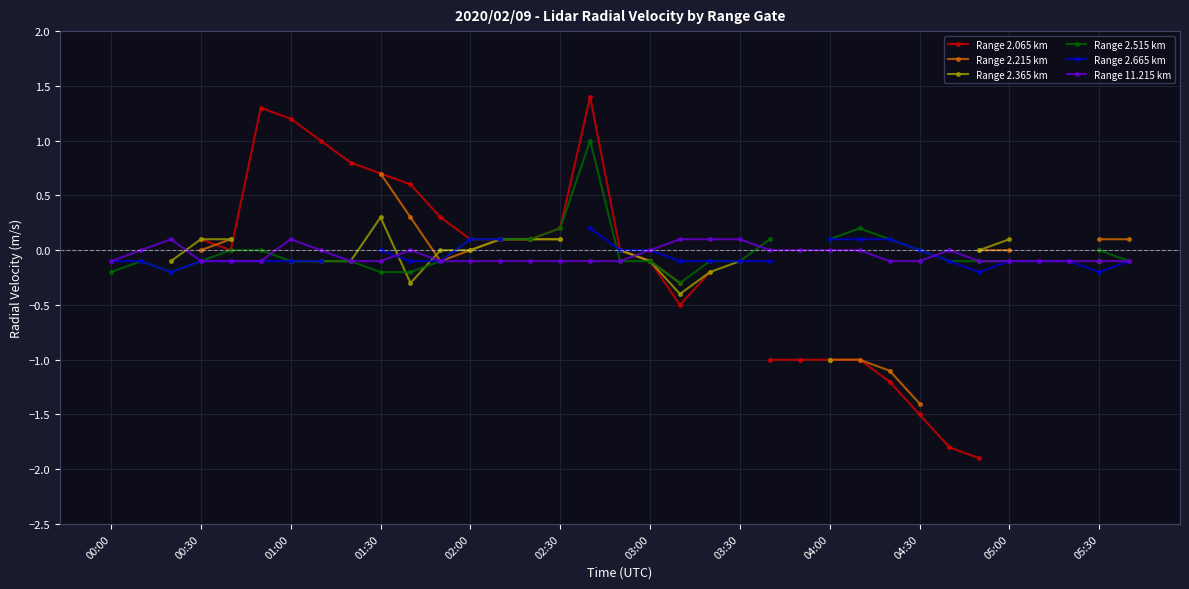

True or false: Range 11.215 km has more than 1 points higher than both neighbors.

True